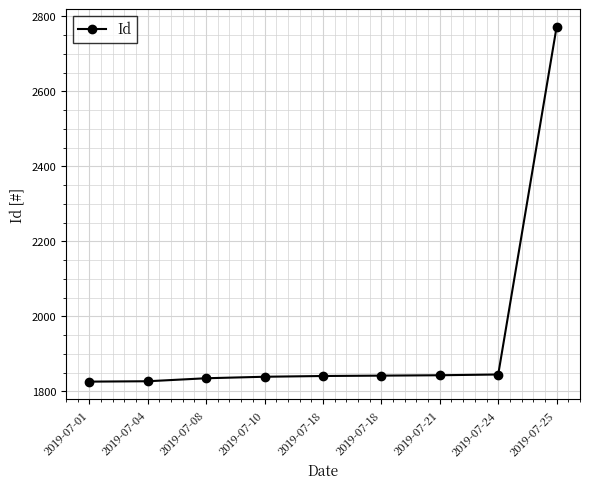

What is the minimum value shown in the chart?

1826